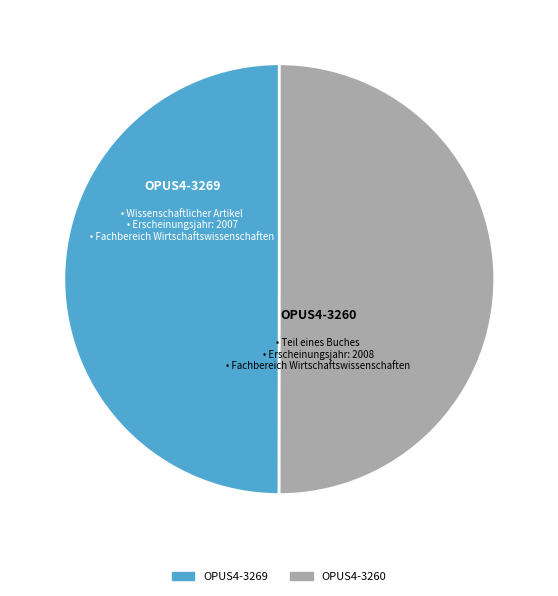

How many slices are in this pie chart?

2